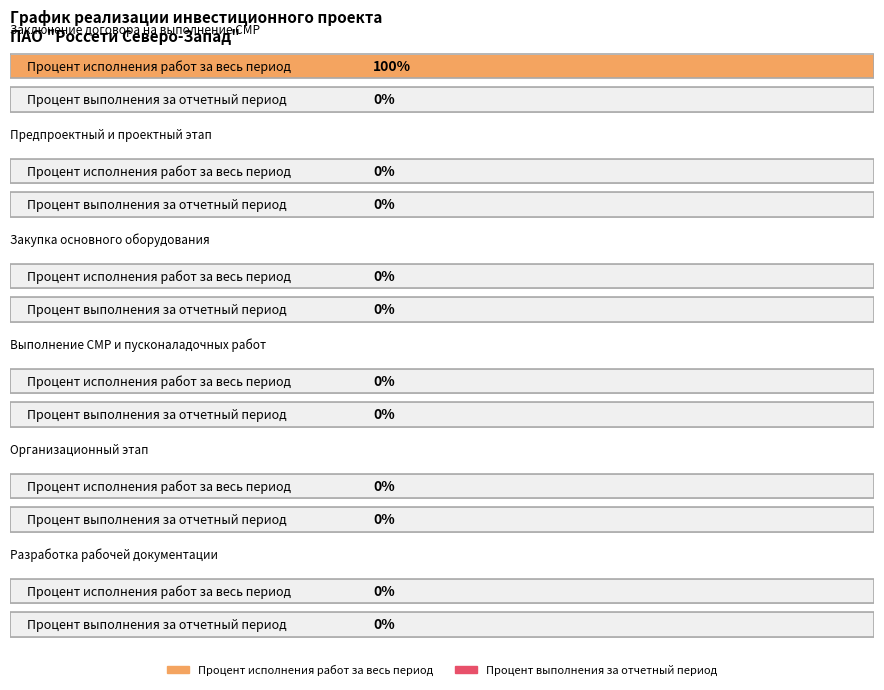

What is the label of the 1st bar from the right?

Разработка рабочей документации